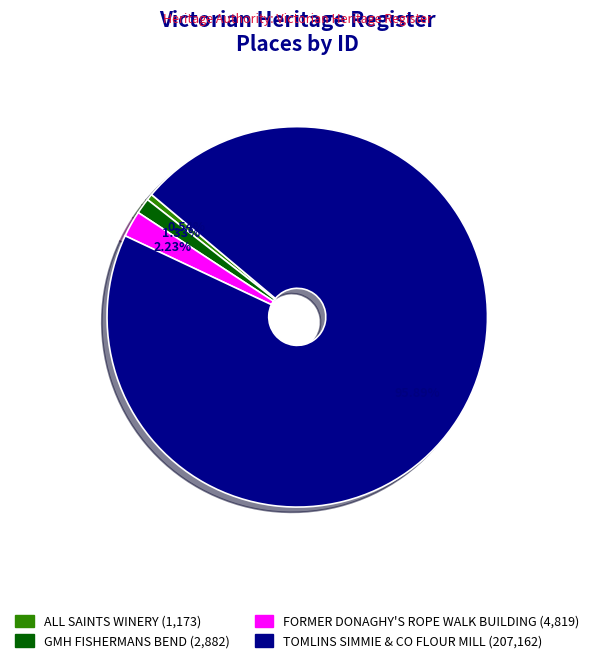

Count the number of slices in the pie.

4